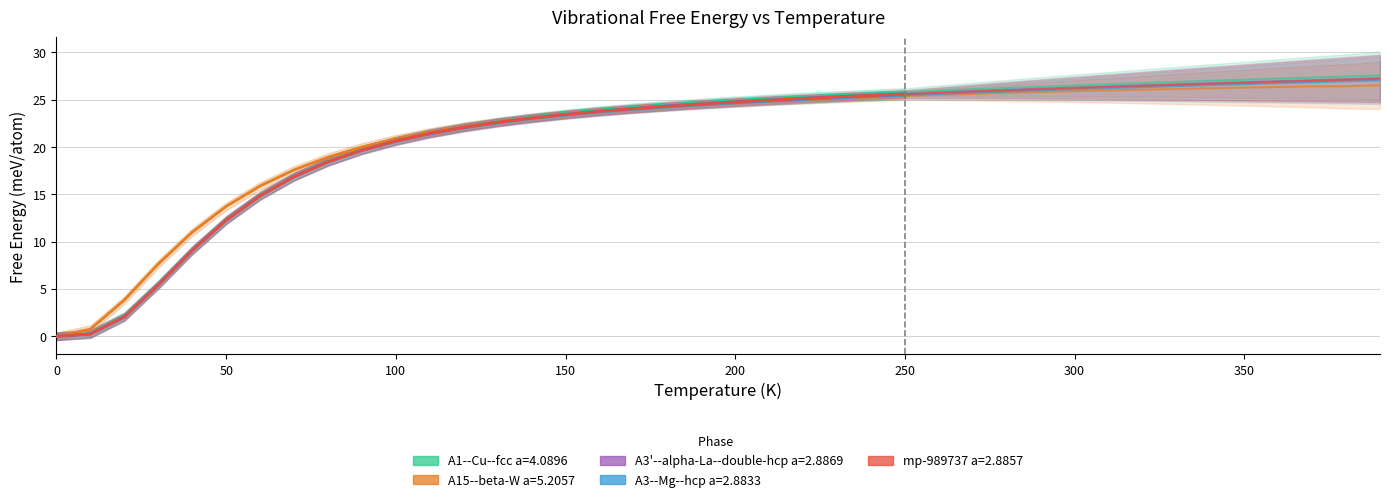

What is the value of the mp-989737 a=2.8857 point at the 14th from the left?

22.6